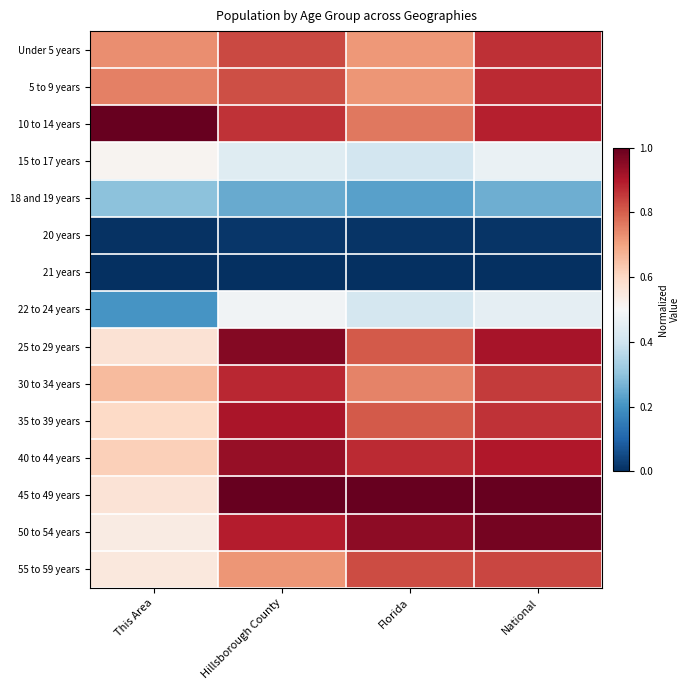

Which series changed the most between This Area and National?

50 to 54 years